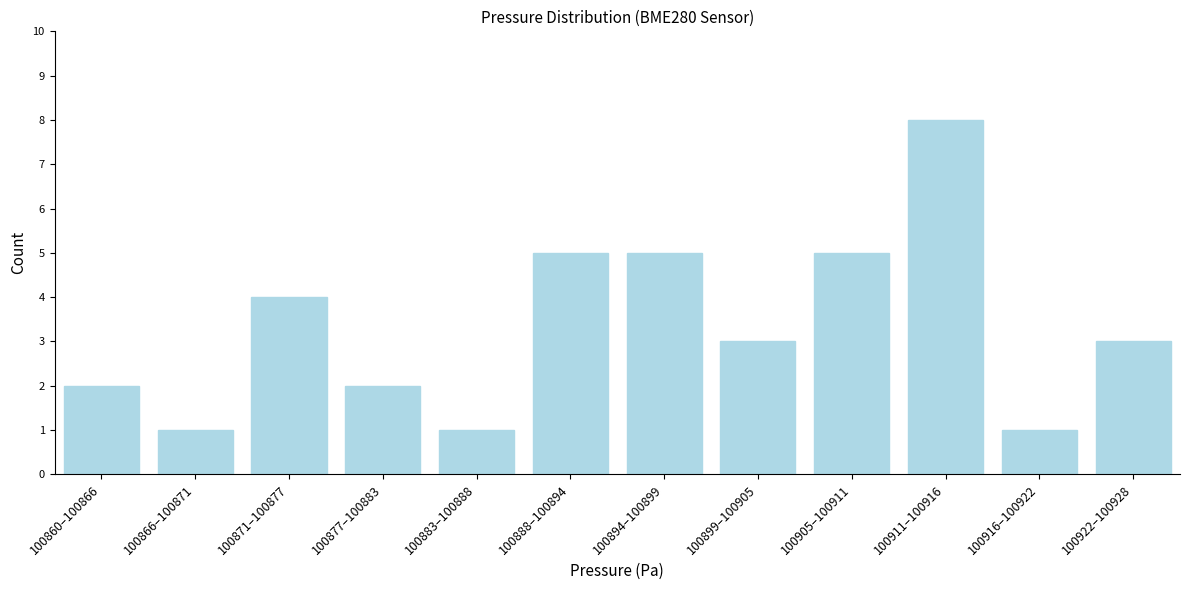

Reading right to left, extract all data points from this chart.

3	1	8	5	3	5	5	1	2	4	1	2